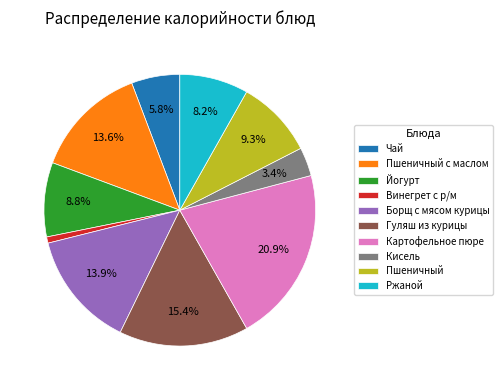

Count the number of slices in the pie.

10